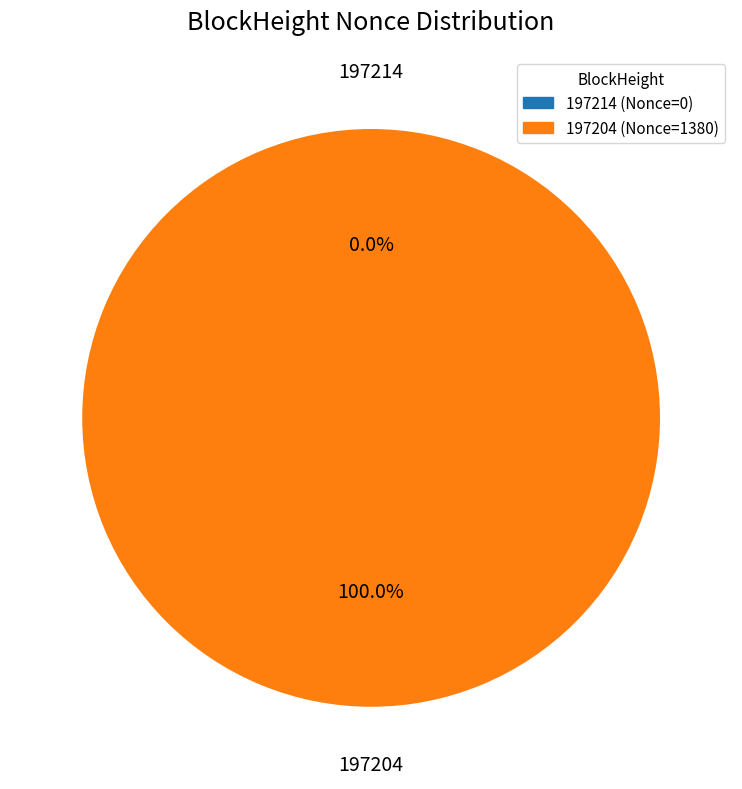

Is it true that 197204 is 99% of the pie?

False